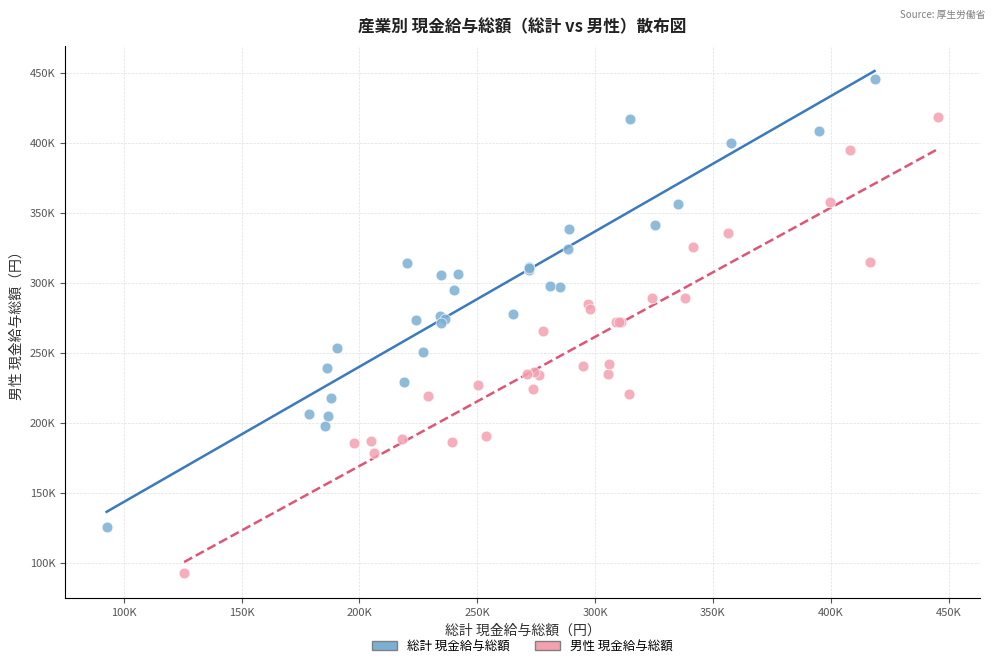

What are all the series names shown in the legend?

総計 現金給与総額, 男性 現金給与総額